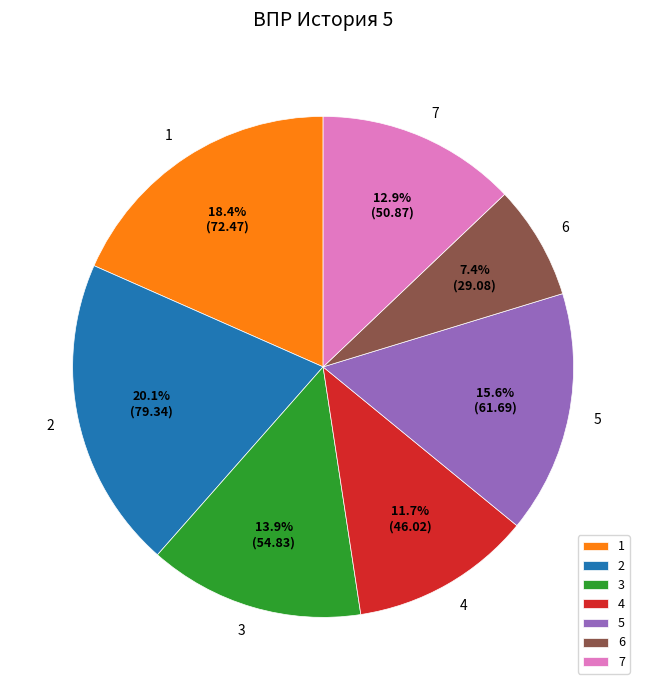

Which slice is the largest?

2